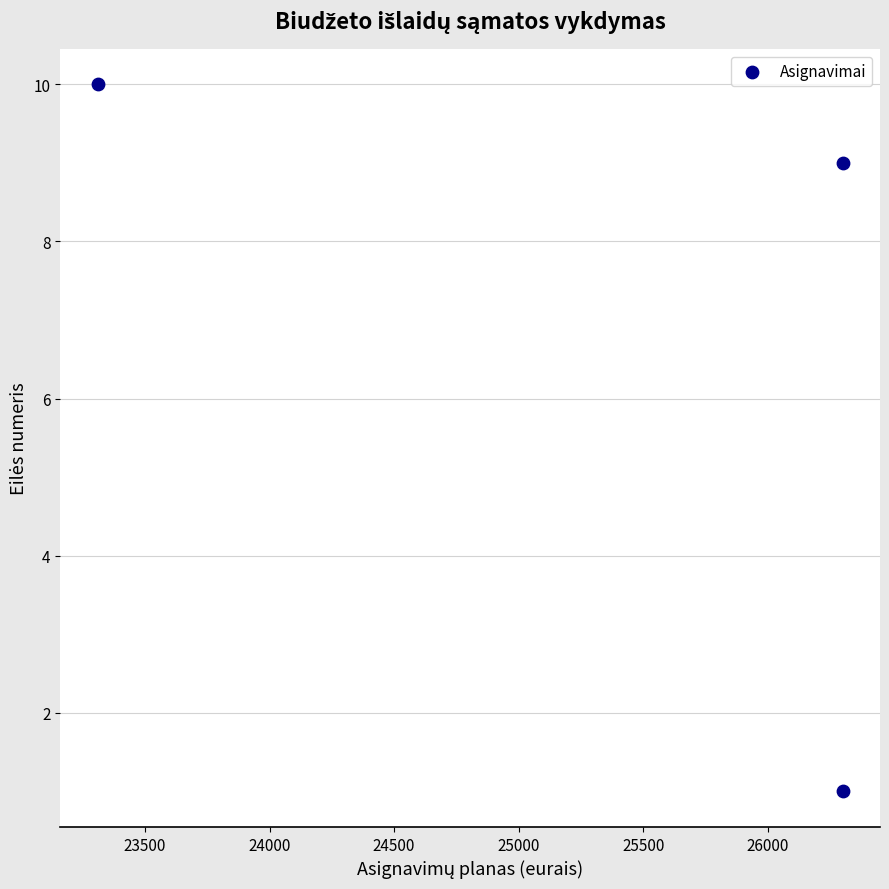

What is the range of Y values (max minus min)?

9